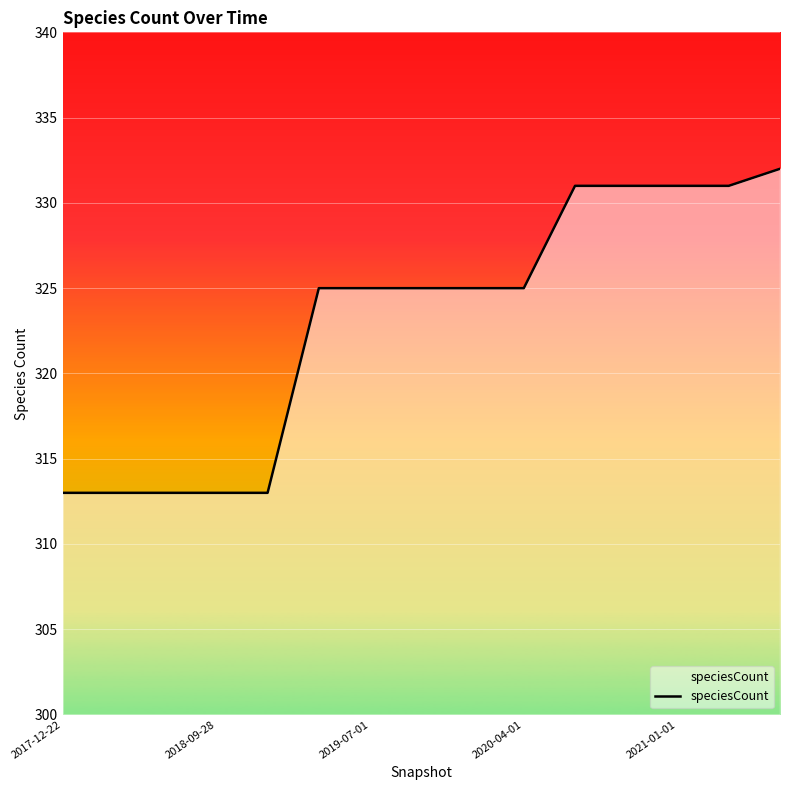

What is the sum of all values?

4846